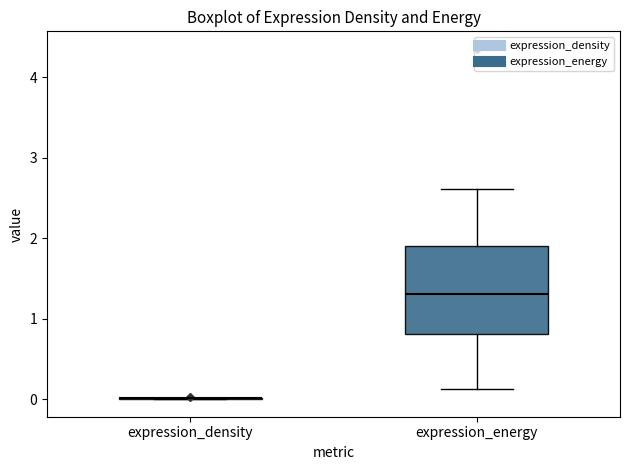

Reading left to right, read every box against the y-axis: the position of its median line, the range the box covers, and the ends of its whiskers. The values are not printed on the chart, so give them approximately, as read against the axis.

expression_density: box collapsed to a line at 0.0, whiskers 0.0 to 0.0
expression_energy: median 1.3, box 0.8 to 1.9, whiskers 0.1 to 2.6